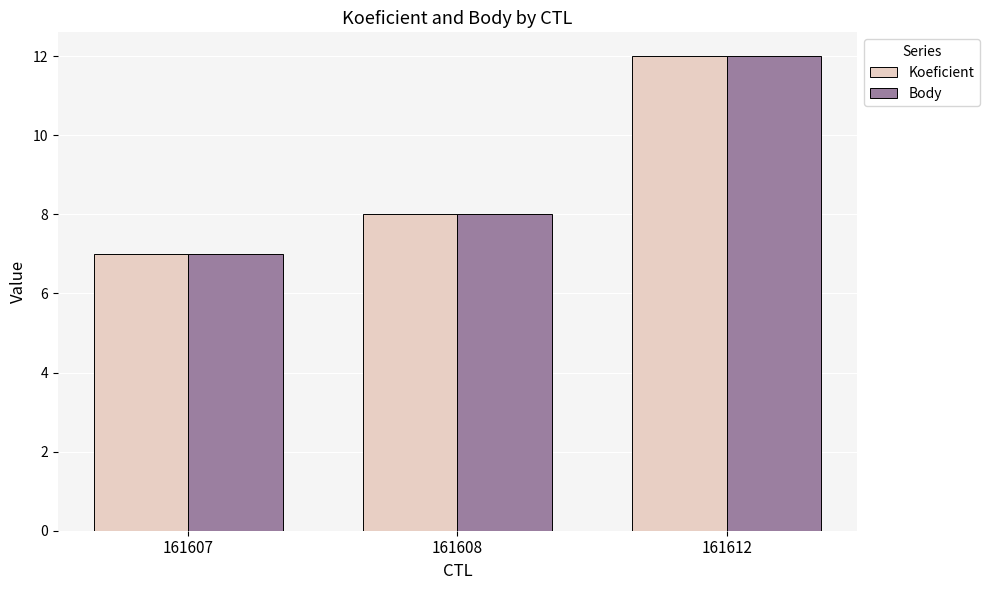

Where is Body nearest to the value 9?

161608